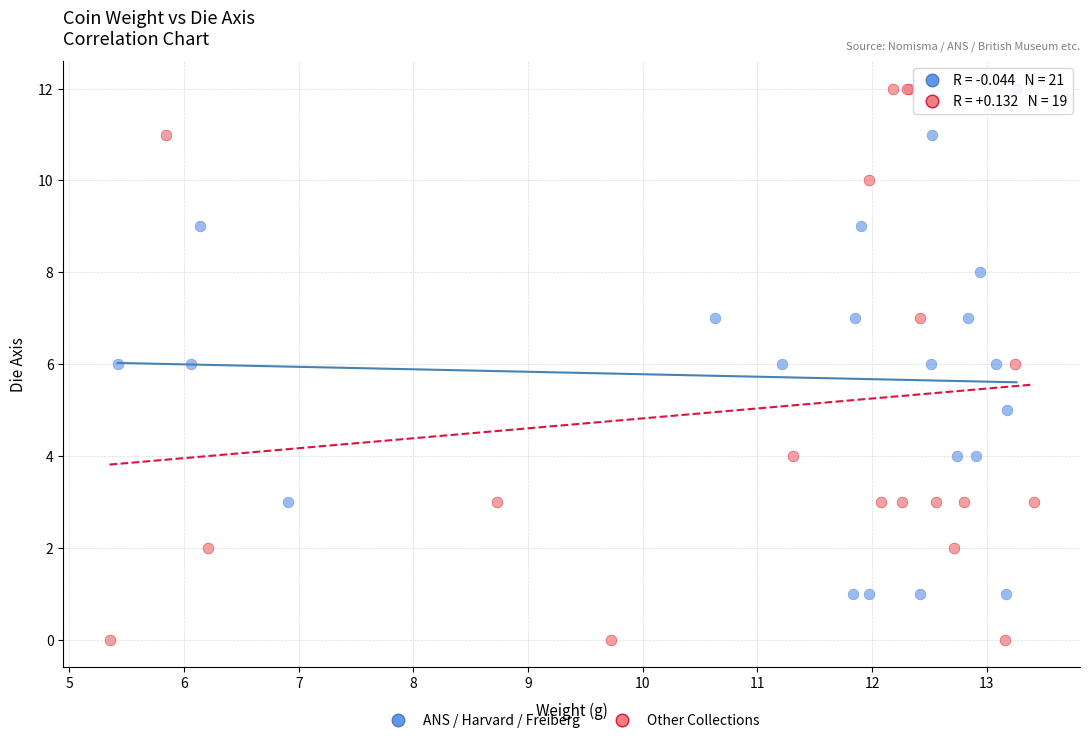

Which series contains the lowest Y value?

Other Collections